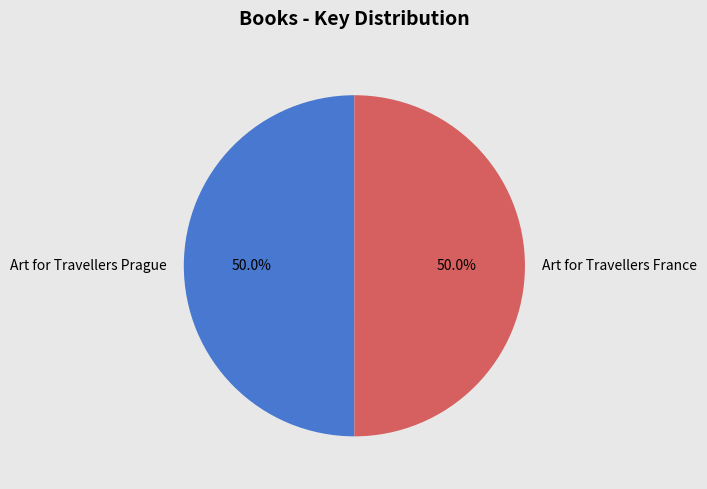

To the nearest percent, what portion does Art for Travellers Prague represent?

50%